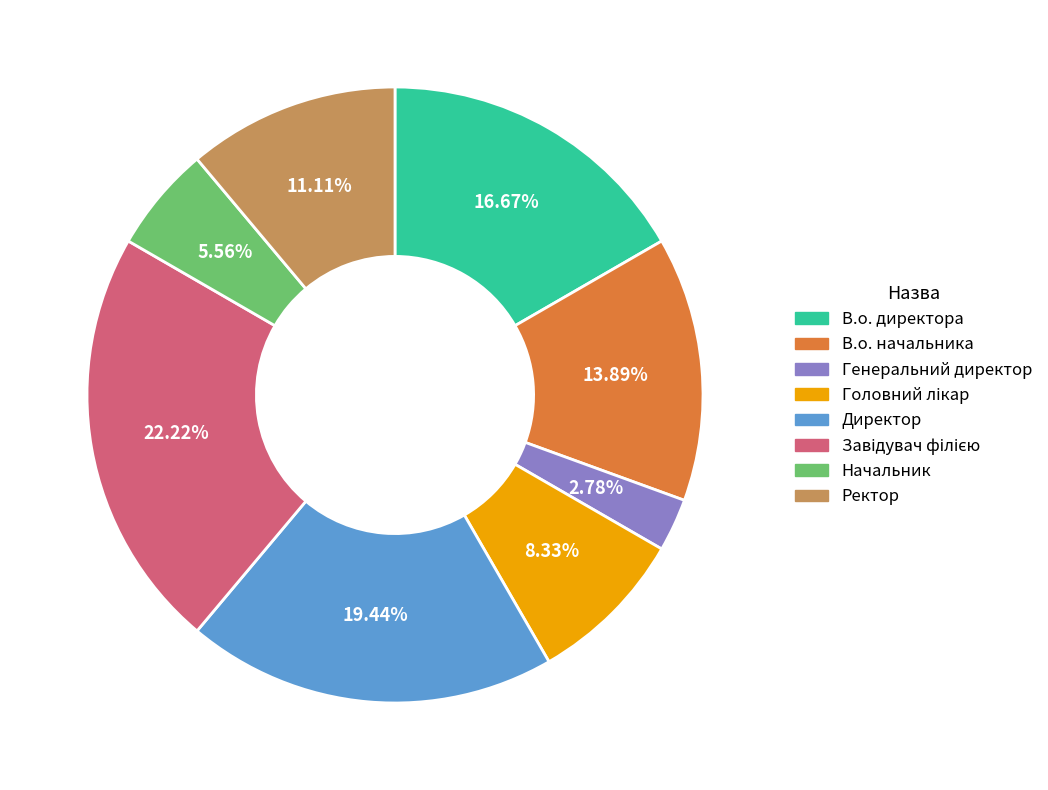

What is the smallest slice in the pie chart?

Генеральний директор